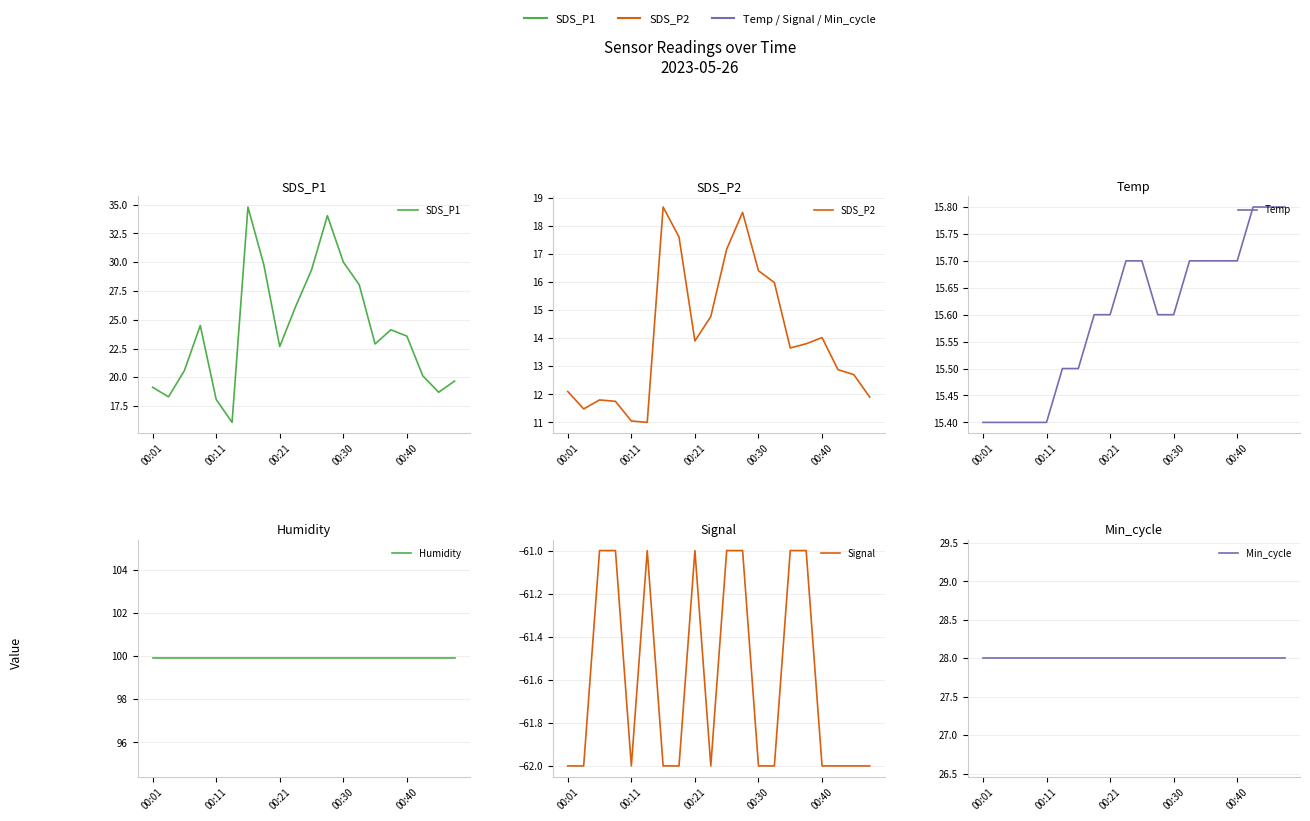

What is the difference between the maximum and second lowest values in the Signal series?

1.0